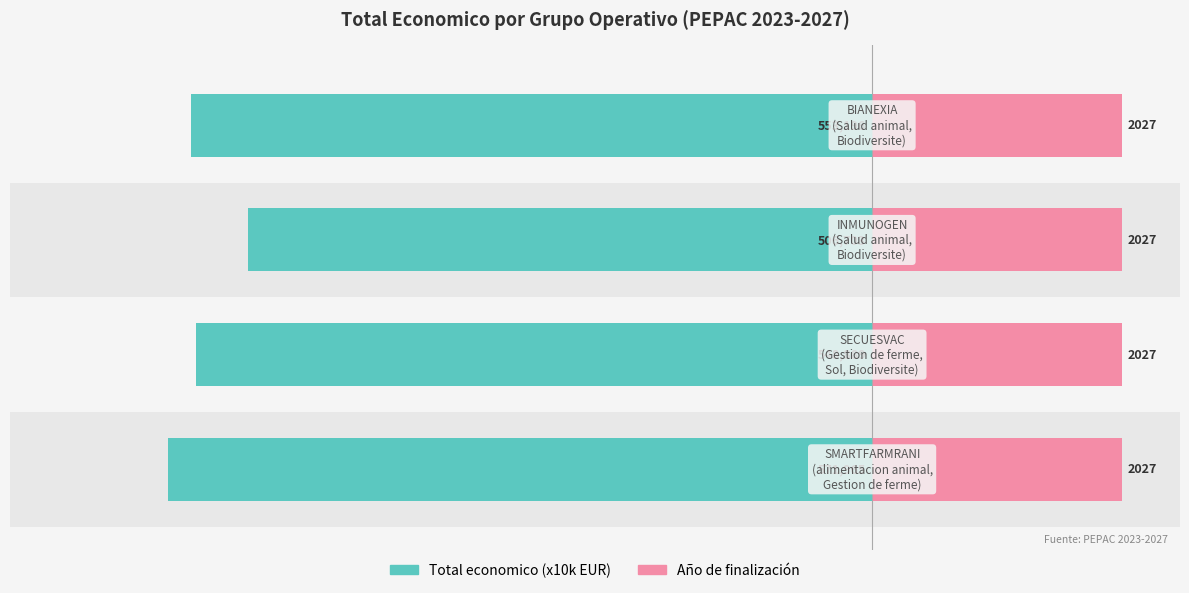

Rank the series by their average value, from highest to lowest.

Año de finalización (x100), Total economico (x10k EUR)